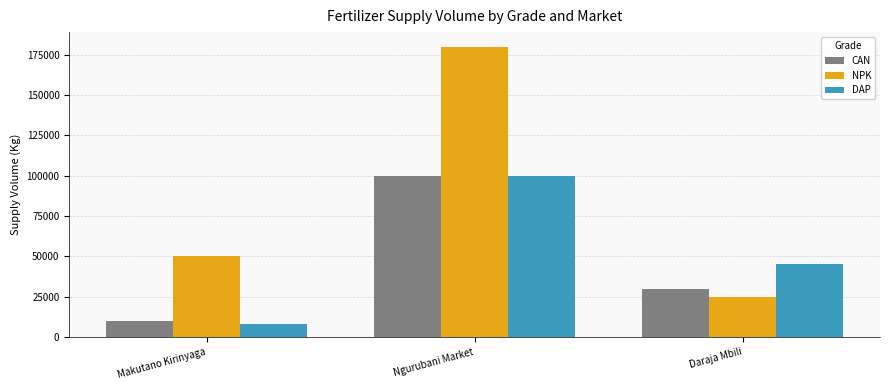

What is the label of the 1st bar from the left?

Makutano Kirinyaga